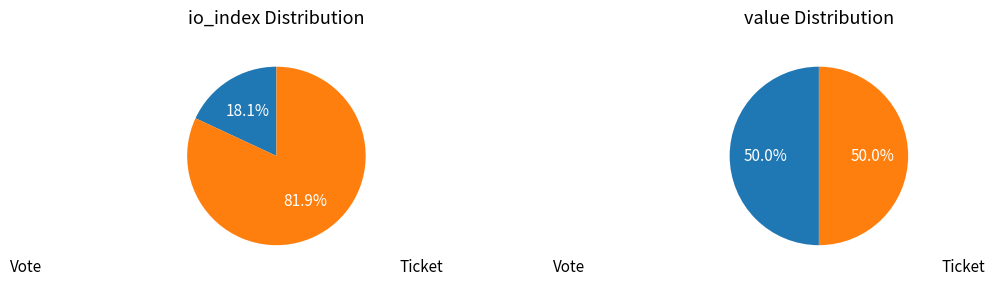

How many slices are in this pie chart?

2